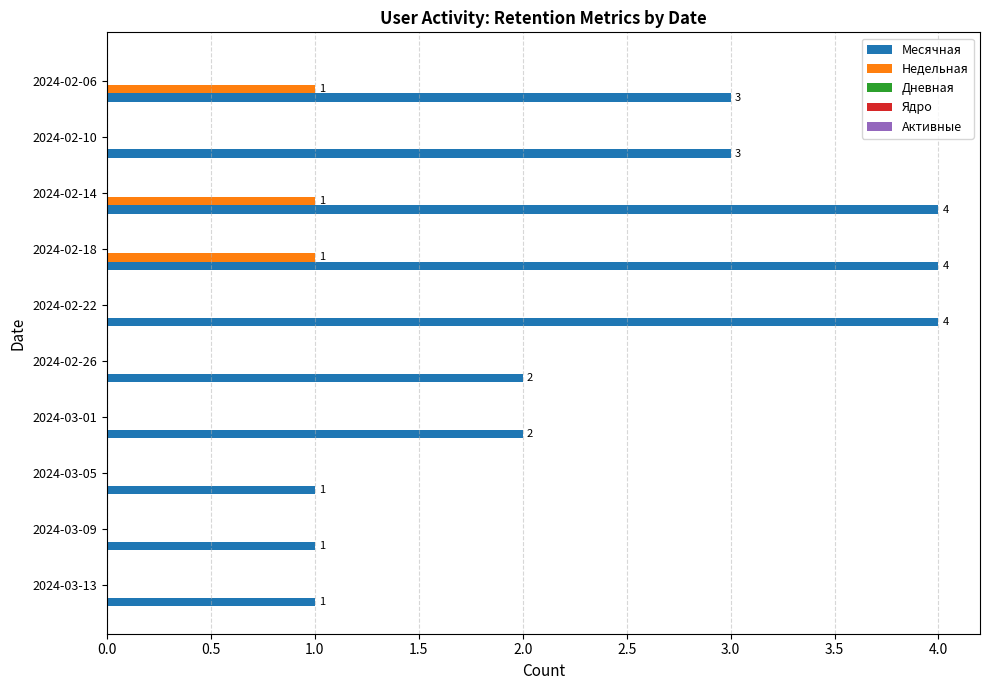

The Месячная series shows 1 at 2024-02-18. True or false?

False